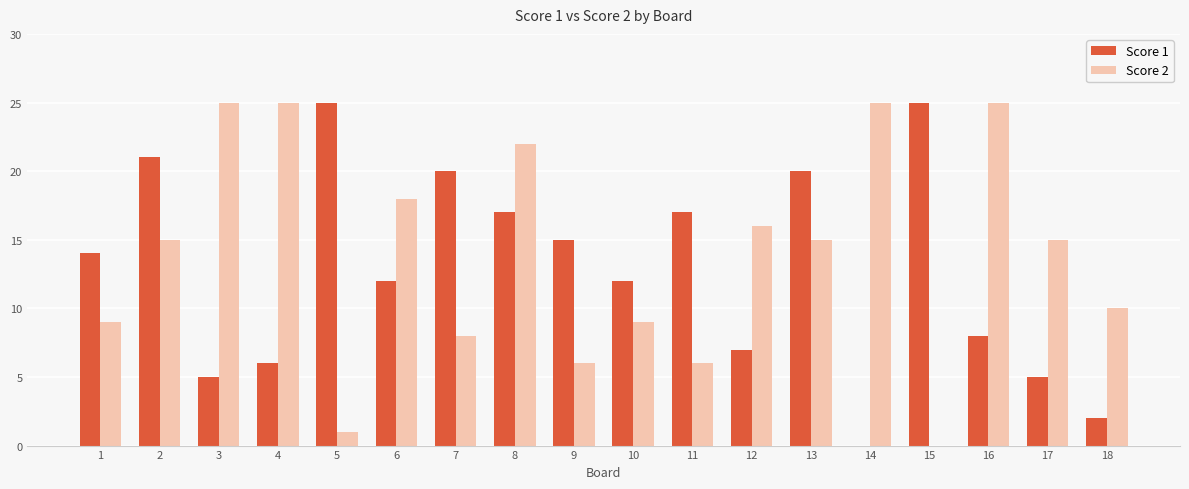

The value of Score 1 at 12 is 11. True or false?

False